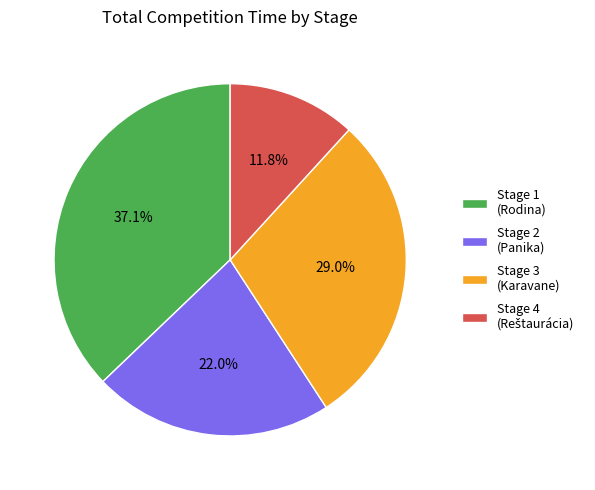

Is the sum of Stage 2 (Panika) and Stage 3 (Karavane) greater than half?

Yes